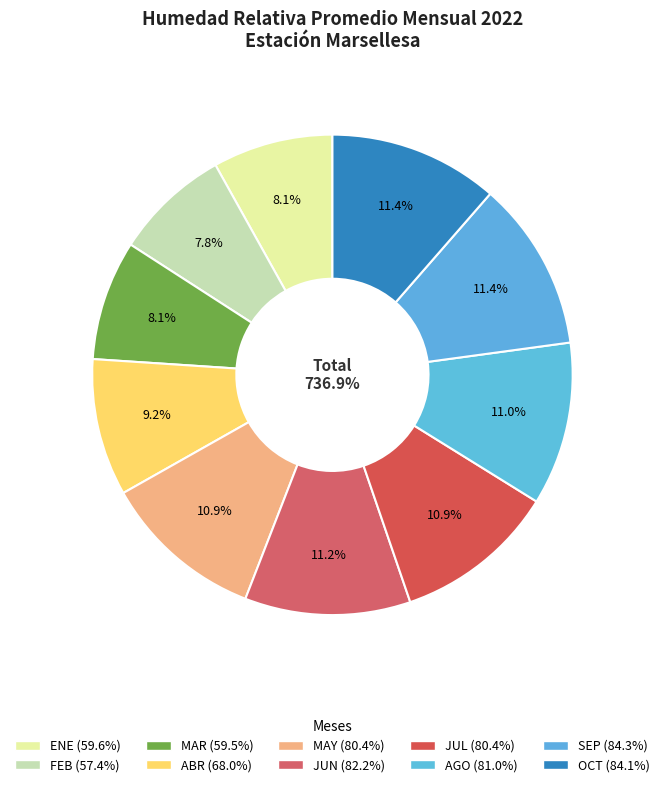

To the nearest percent, what is the combined percentage of SEP and ENE?

20%